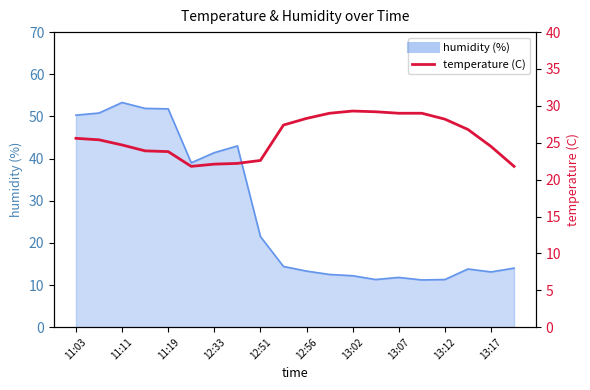

Does the chart display data point markers on the line(s)?

No